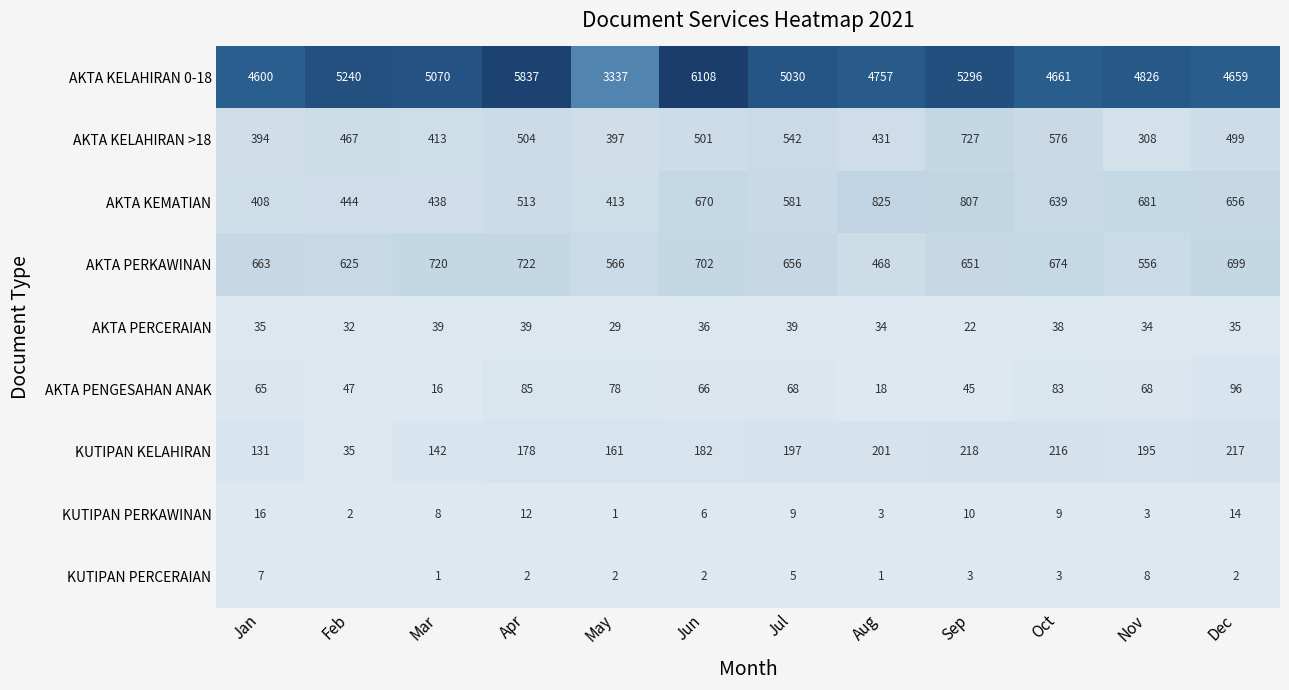

What is the total value across all series at Jul?

7127